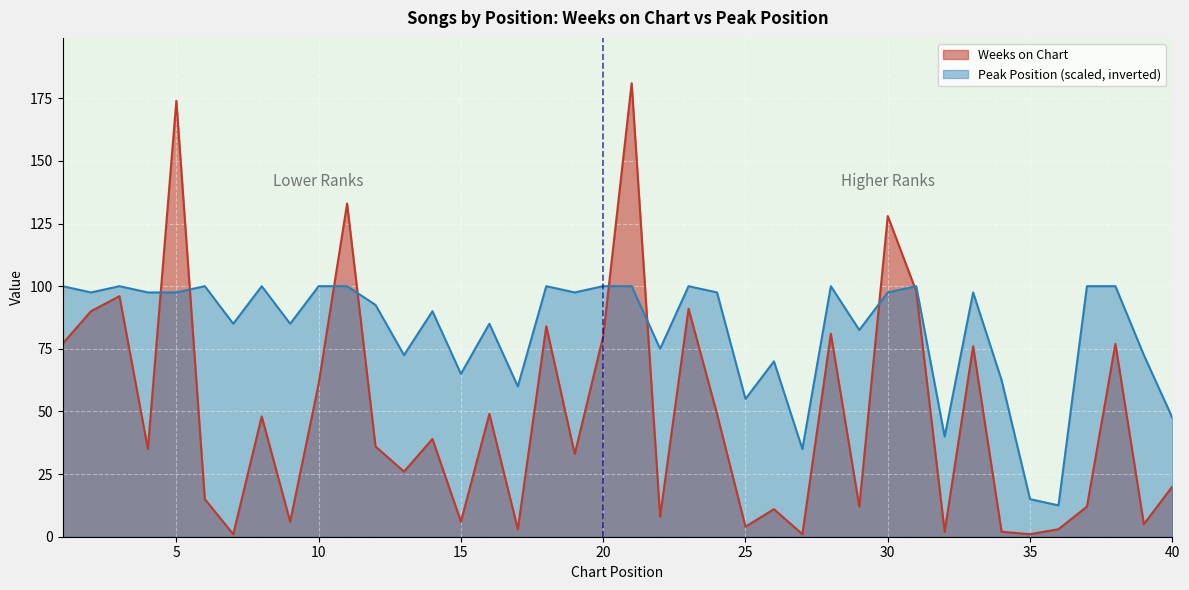

Reading right to left, what are all the values shown in this chart?

Weeks on Chart: 20.0	5.0	77.0	12.0	3.0	1.0	2.0	76.0	2.0	98.0	128.0	12.0	81.0	1.0	11.0	4.0	49.0	91.0	8.0	181.0	80.0	33.0	84.0	3.0	49.0	6.0	39.0	26.0	36.0	133.0	61.0	6.0	48.0	1.0	15.0	174.0	35.0	96.0	90.0	77.0
Peak Position: 47.5	72.5	100.0	100.0	12.5	15.0	62.5	97.5	40.0	100.0	97.5	82.5	100.0	35.0	70.0	55.0	97.5	100.0	75.0	100.0	100.0	97.5	100.0	60.0	85.0	65.0	90.0	72.5	92.5	100.0	100.0	85.0	100.0	85.0	100.0	97.5	97.5	100.0	97.5	100.0